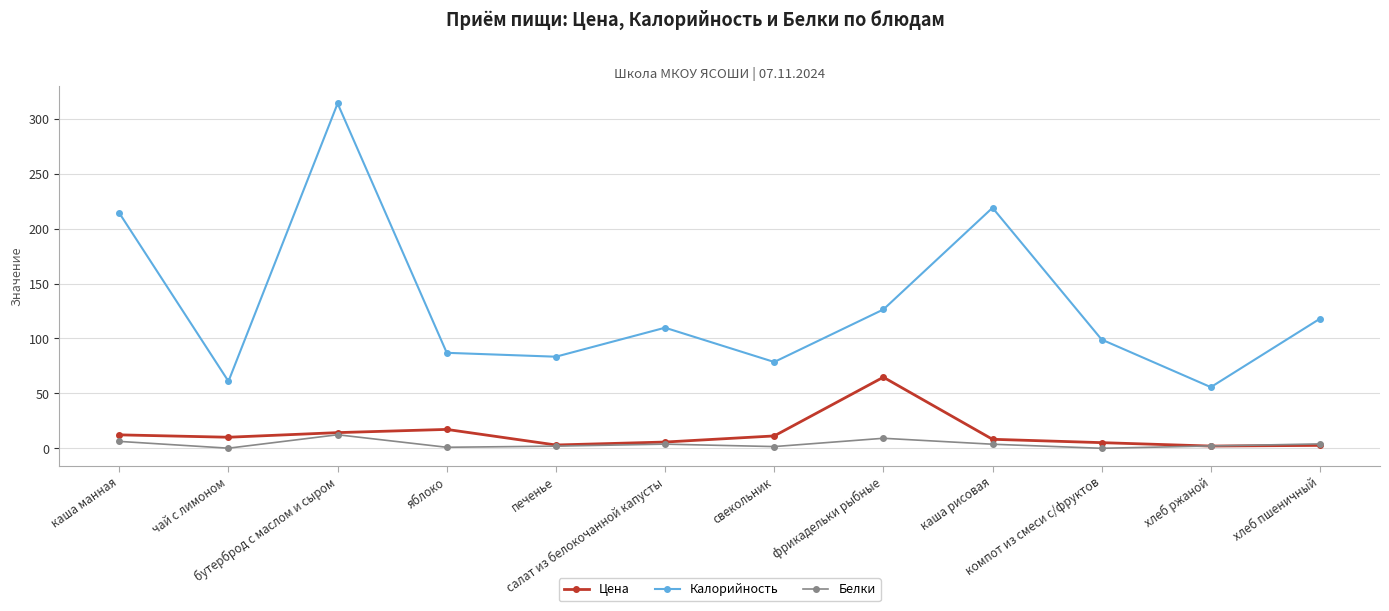

At how many categories does at least one series exceed 52?

12